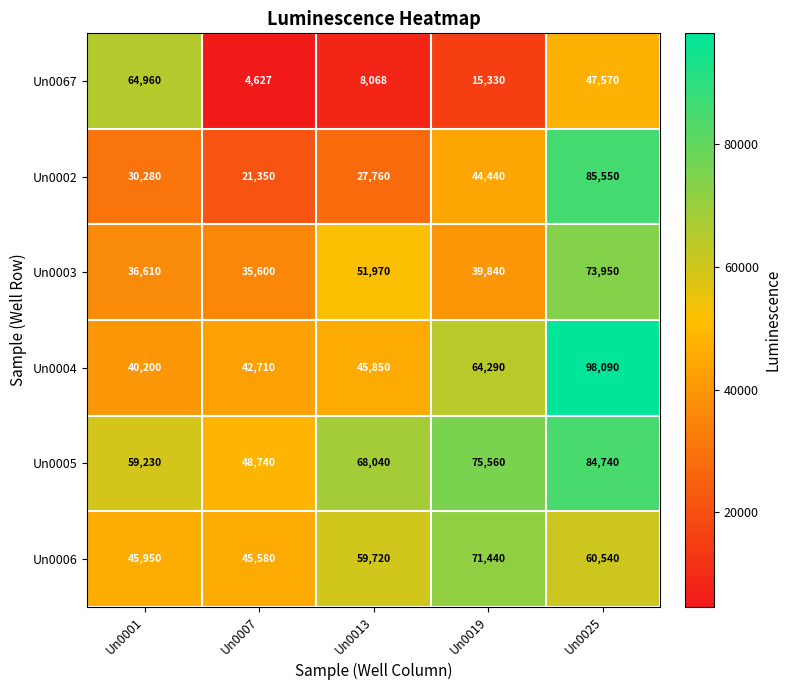

Count the number of categories in the chart.

5